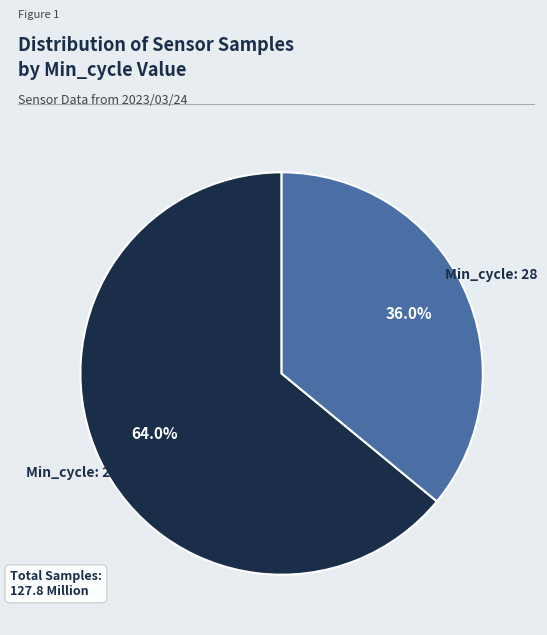

Is there any slice that represents more than half of the pie?

Yes